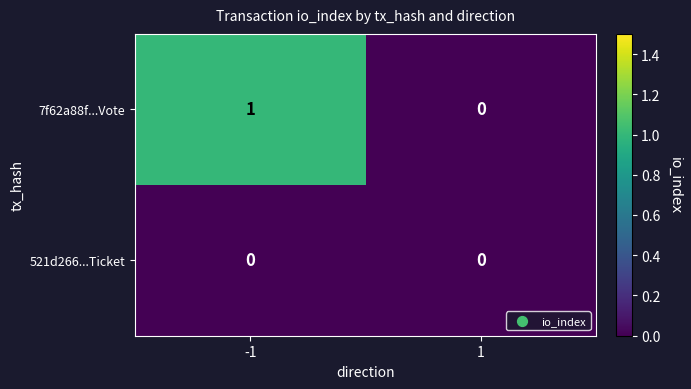

Reading left to right, list all the values displayed in this chart.

7f62a88f...Vote: -1=1	1=0
521d266...Ticket: -1=0	1=0